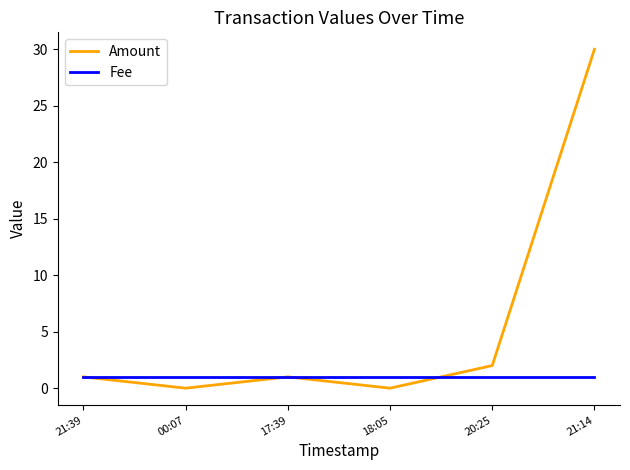

The value of Amount at 20:25 is 3. True or false?

False